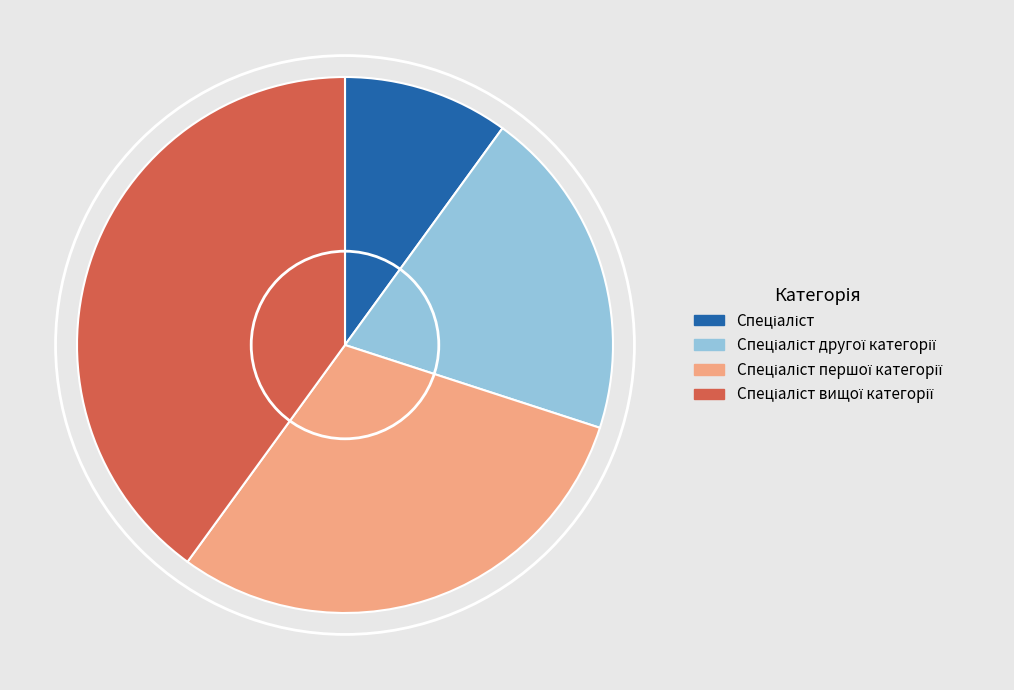

Does any single category account for the majority?

No